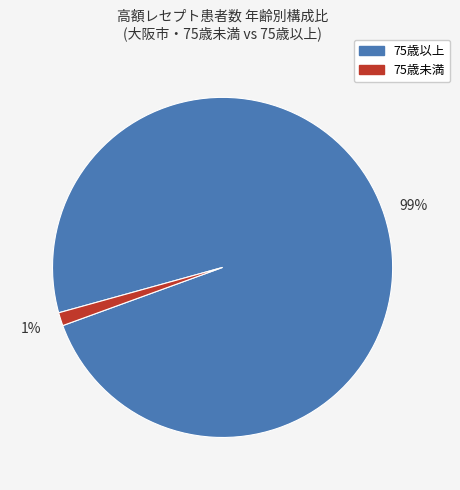

To the nearest percent, what is the average slice percentage?

50%